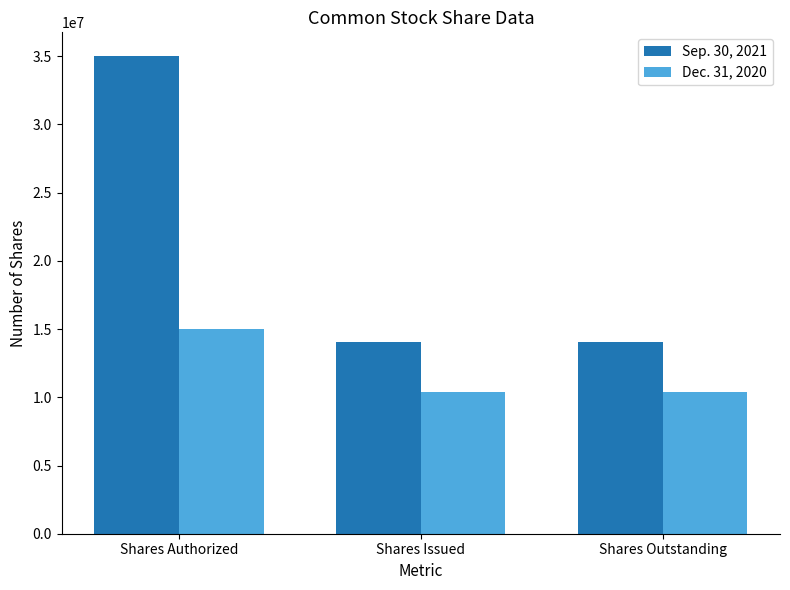

Which category has the highest value across all series?

Shares Authorized